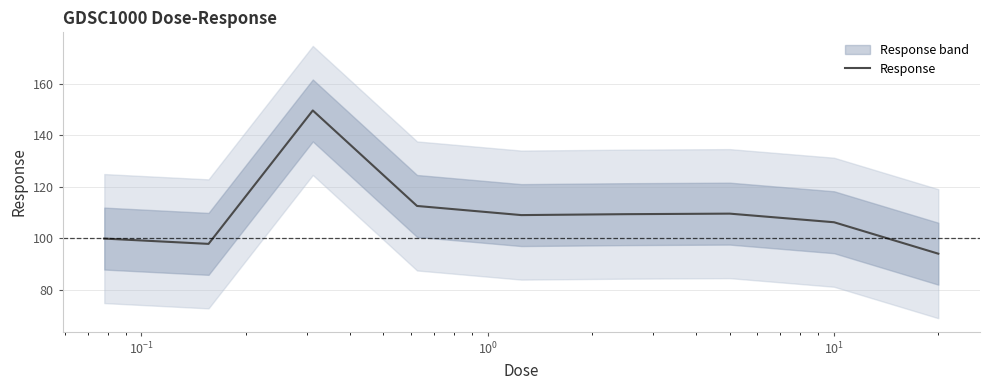

The chart shows a value of 106.3 at 7. True or false?

True